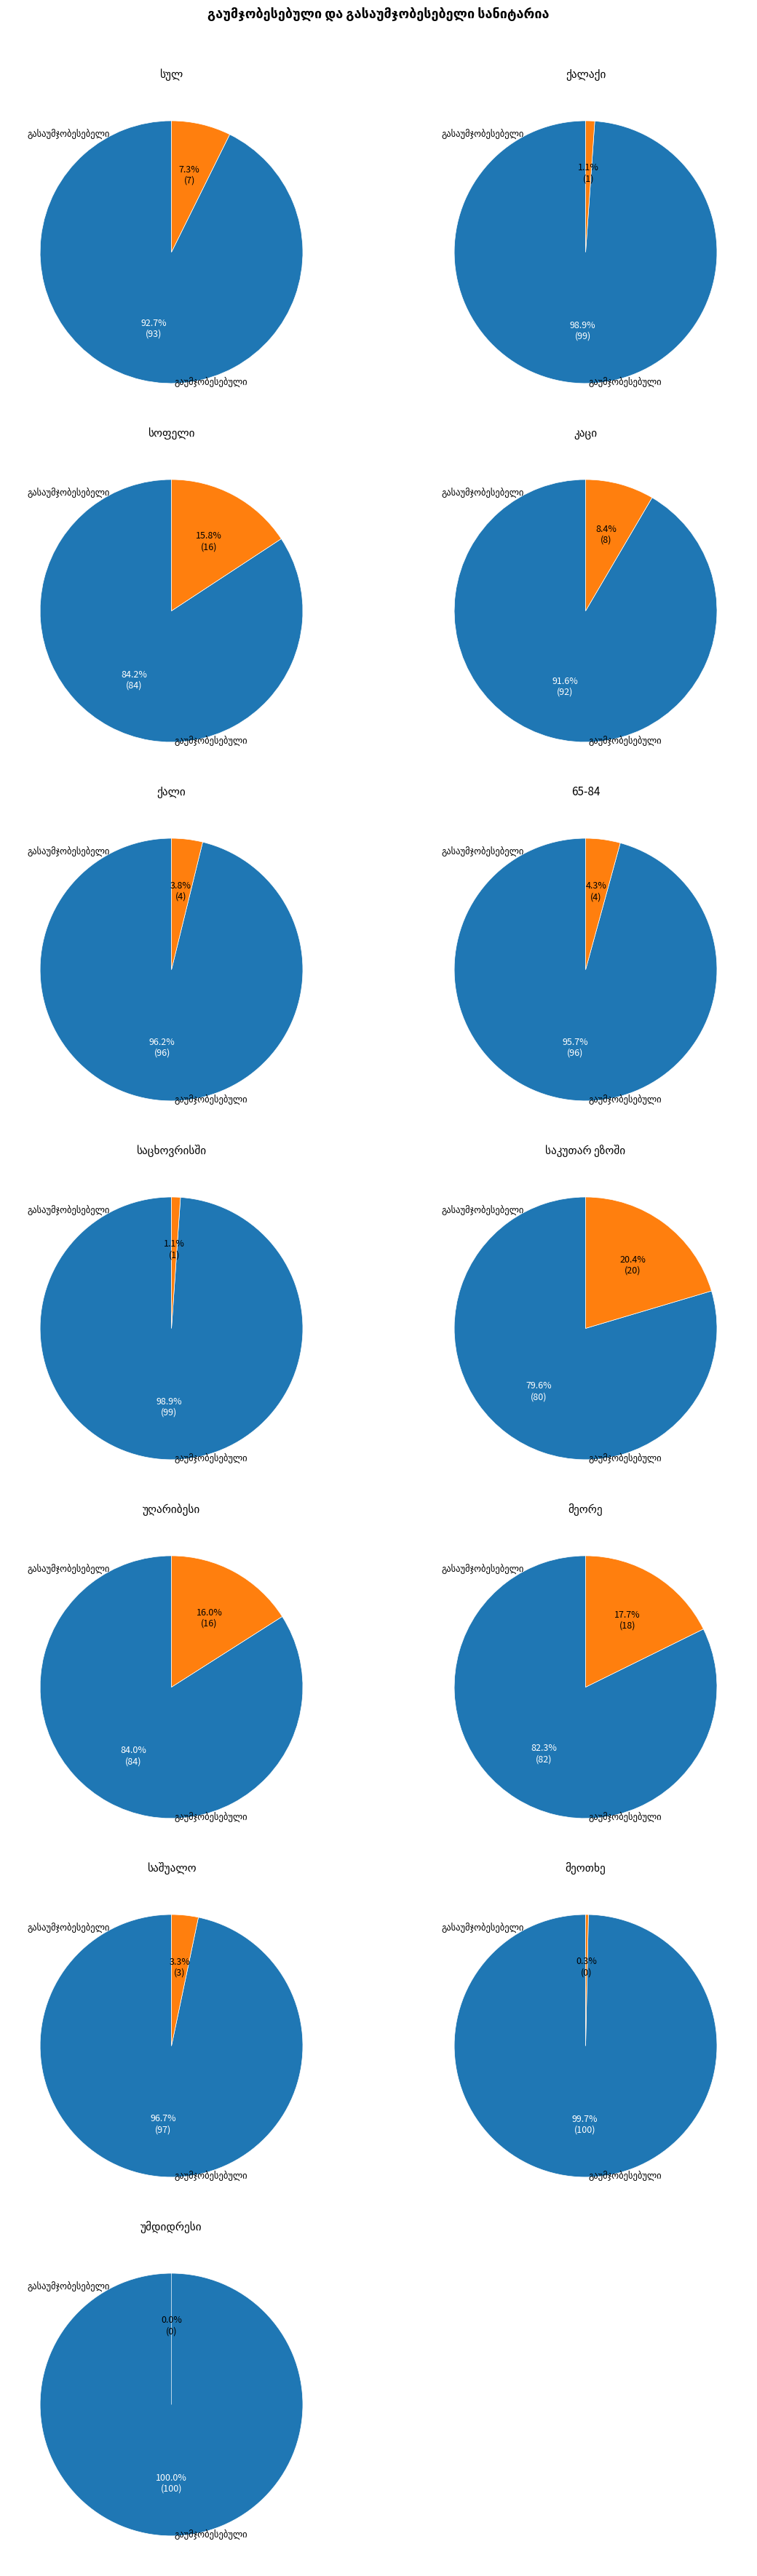

To the nearest percent, what is the difference between the უმდიდრესი and კაცი slice percentages?

8%